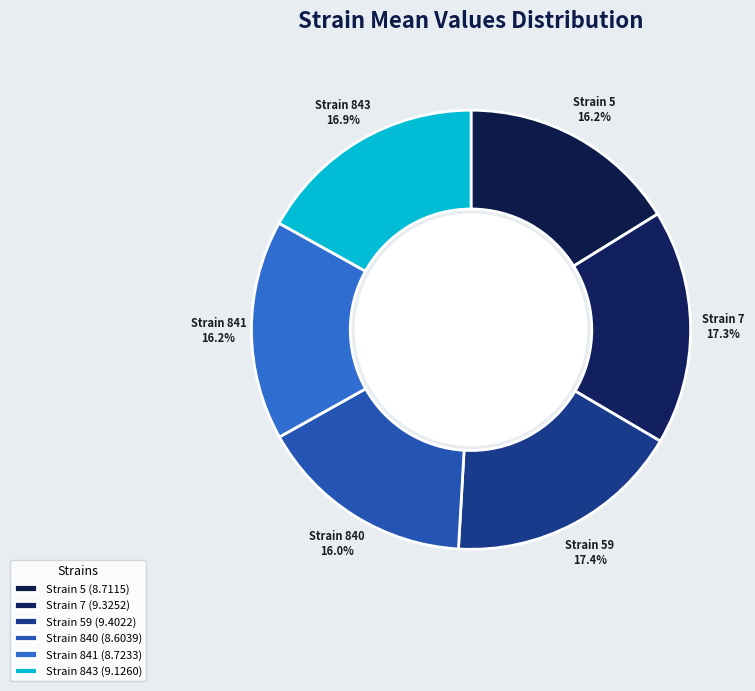

Count the number of slices in the pie.

6